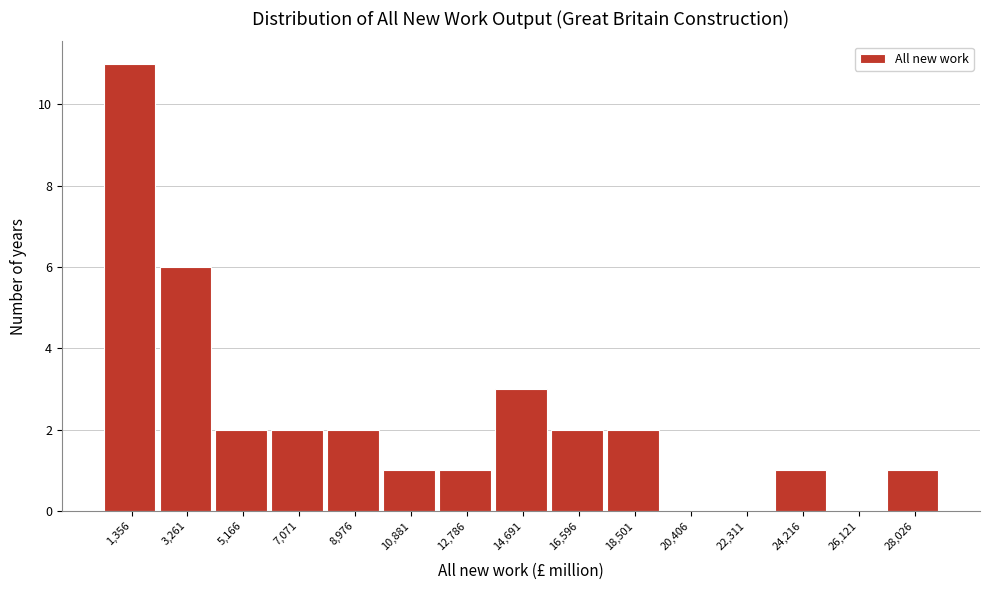

Reading left to right, what are all the values shown in this chart?

1,356=11	3,261=6	5,166=2	7,071=2	8,976=2	10,881=1	12,786=1	14,691=3	16,596=2	18,501=2	20,406=0	22,311=0	24,216=1	26,121=0	28,026=1